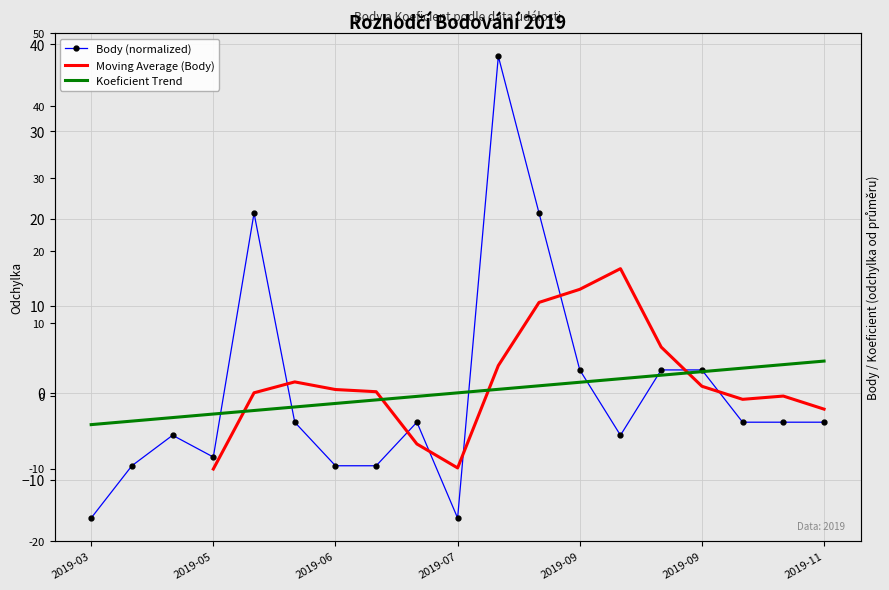

How many data points in Moving Average (Body) are above 0?

10